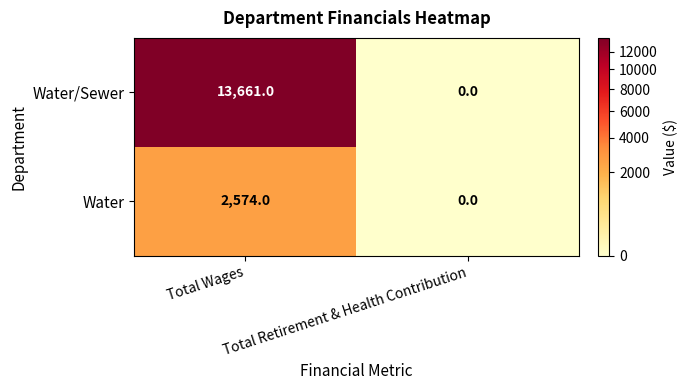

What is the maximum value for Water?

2574